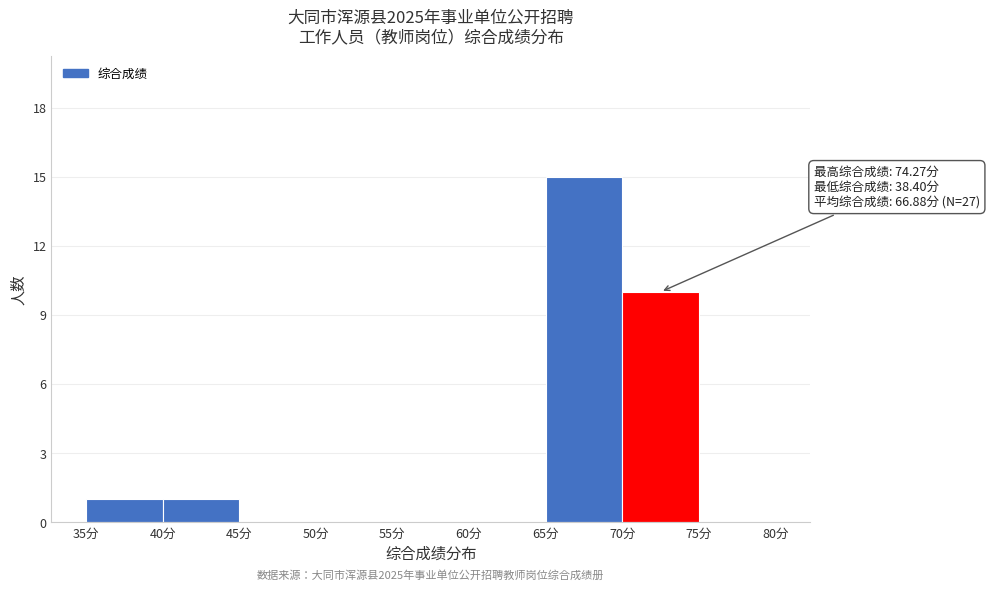

Which range on the x-axis has the tallest bar?

65 to 70